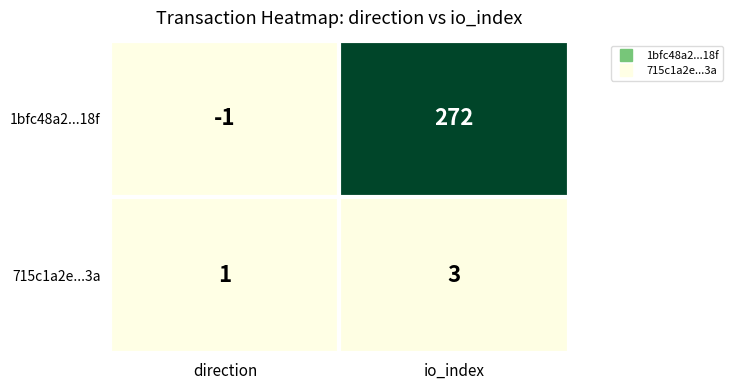

Between direction and io_index, which series saw the biggest shift?

1bfc48a2...18f